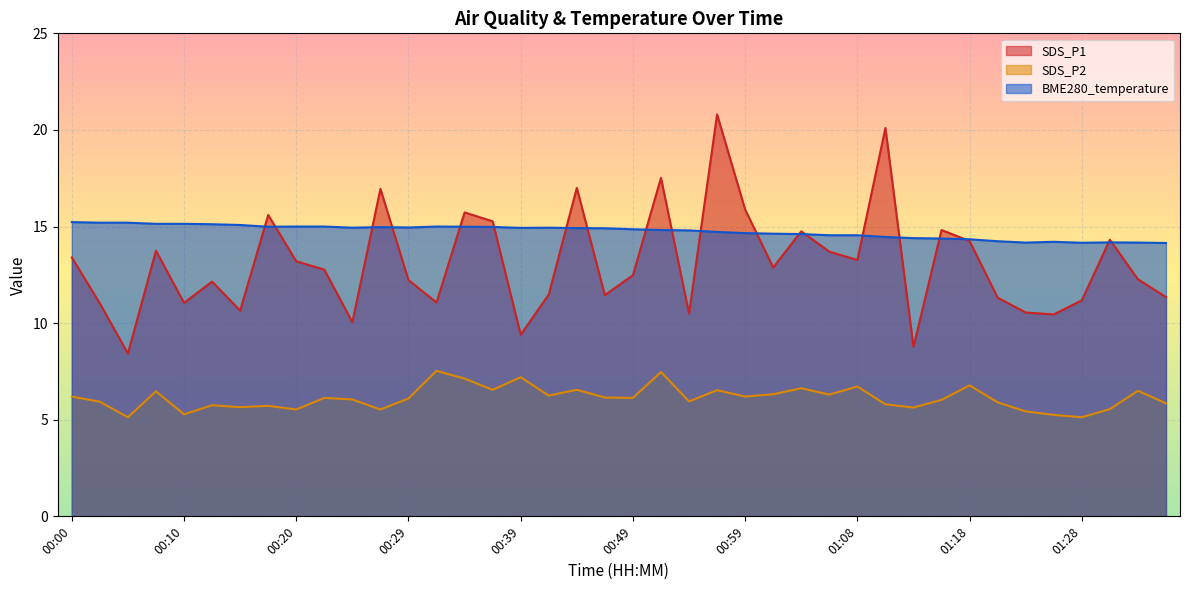

List the series in order of their peak value, lowest first.

SDS_P2, BME280_temperature, SDS_P1